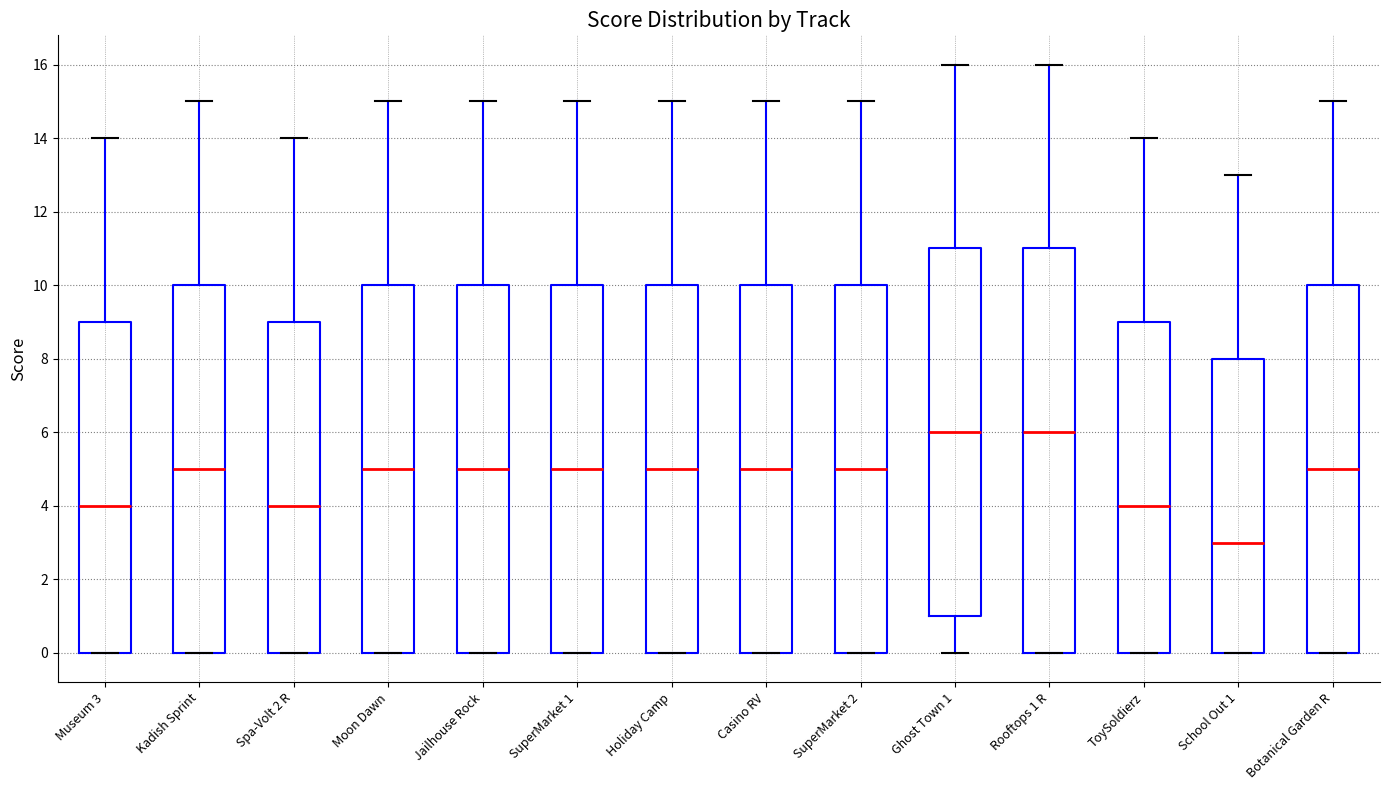

Comparing the boxes themselves (not the whiskers), which one is the tallest?

Rooftops 1 R